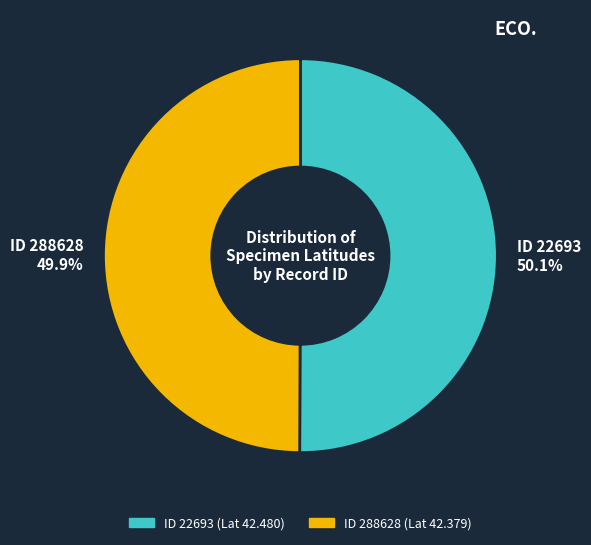

Does any single category account for the majority?

Yes